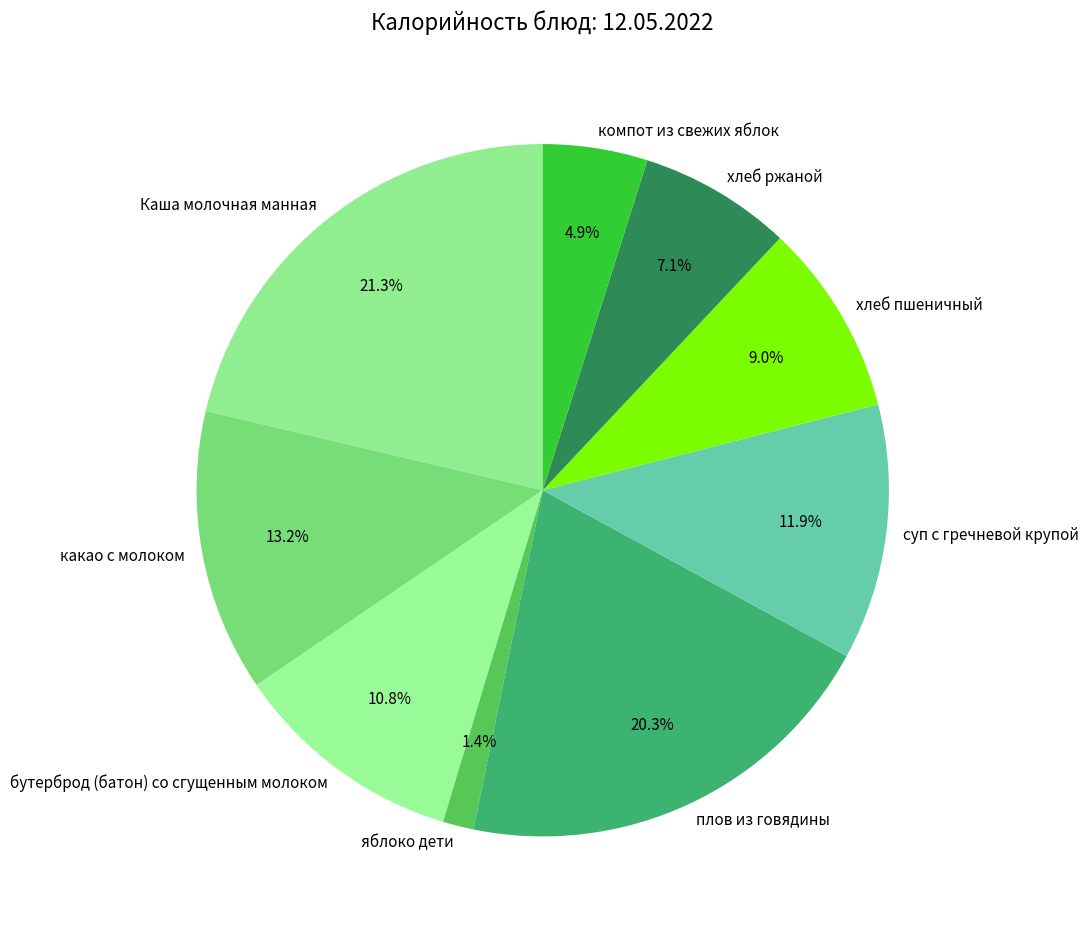

To the nearest percent, what portion does компот из свежих яблок represent?

5%